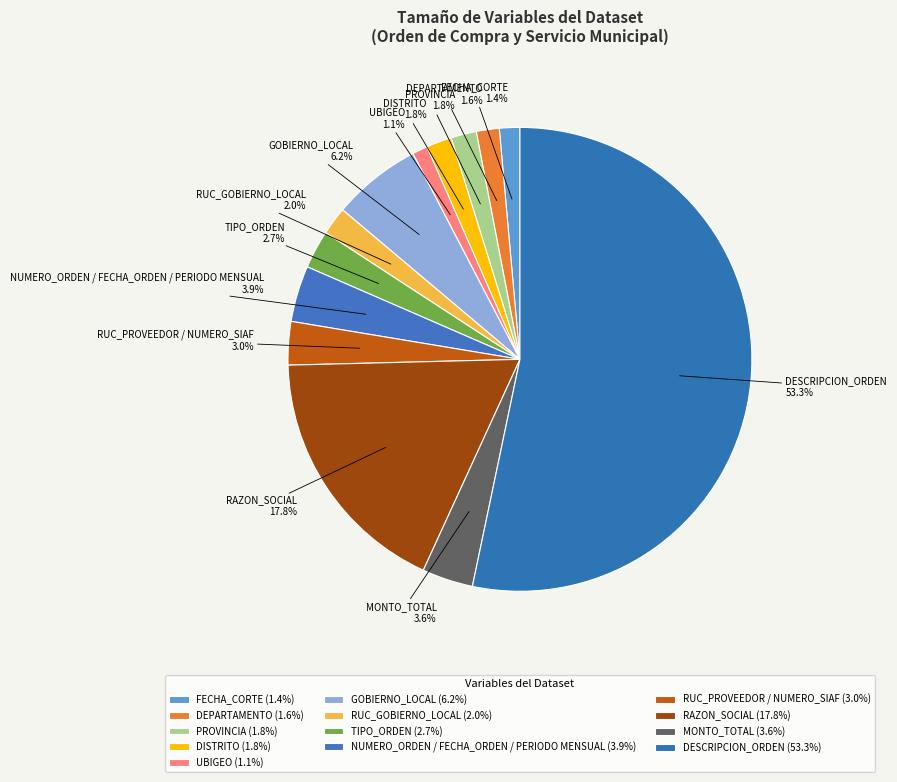

How many segments does this pie chart have?

13